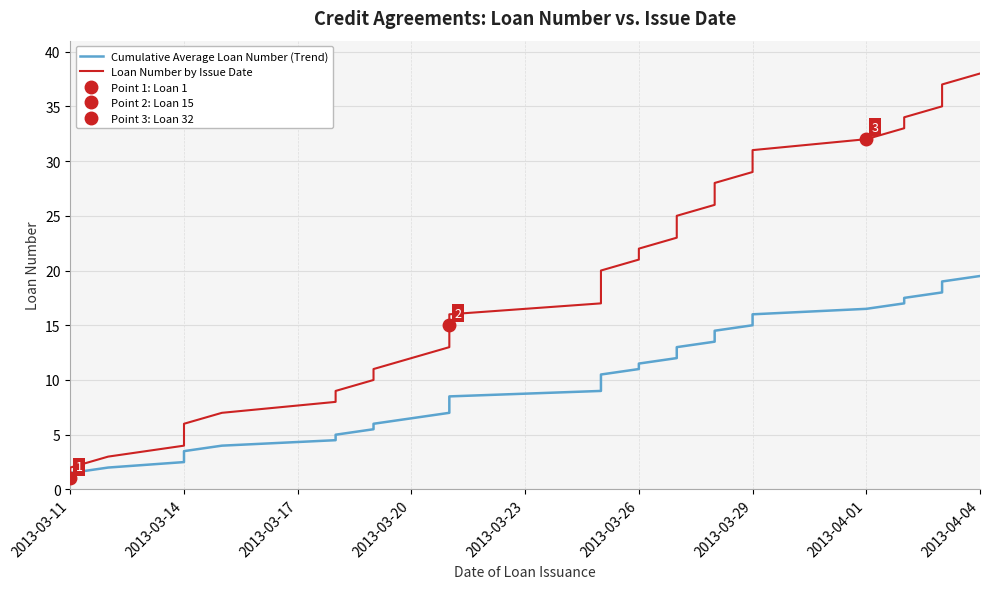

What are all the series names shown in the legend?

Cumulative Average Loan Number (Trend), Loan Number by Issue Date